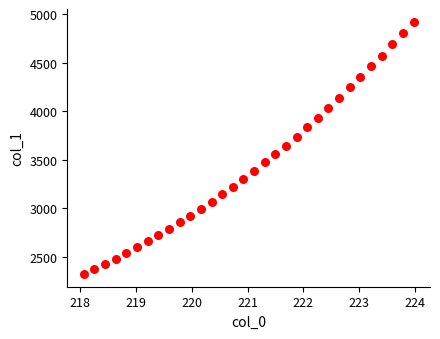

What is the range of Y values (max minus min)?

2600.5